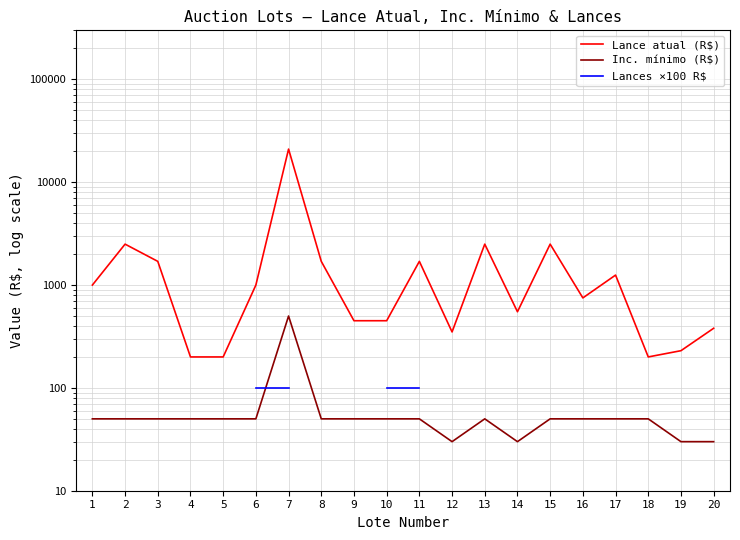

The Inc. mínimo (R$) series shows 50.0 at 3. True or false?

True